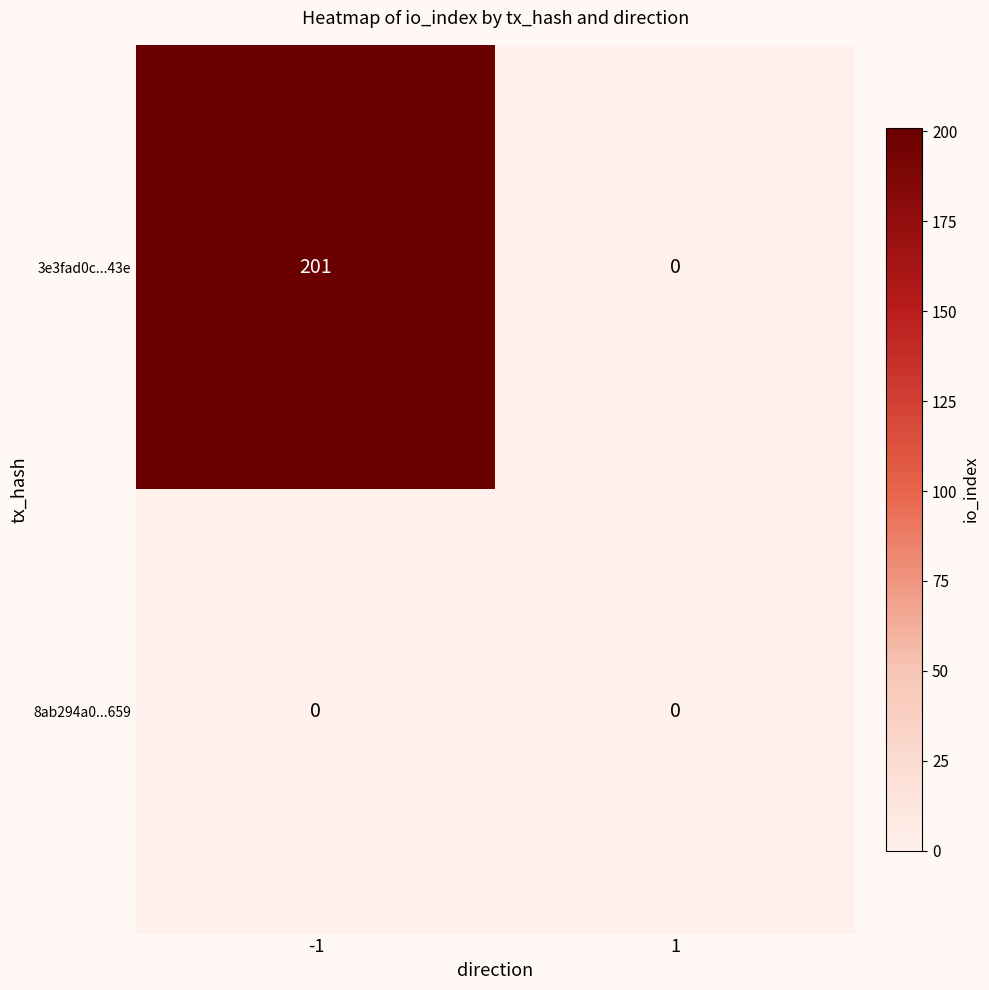

What is the total value across all series at -1?

201